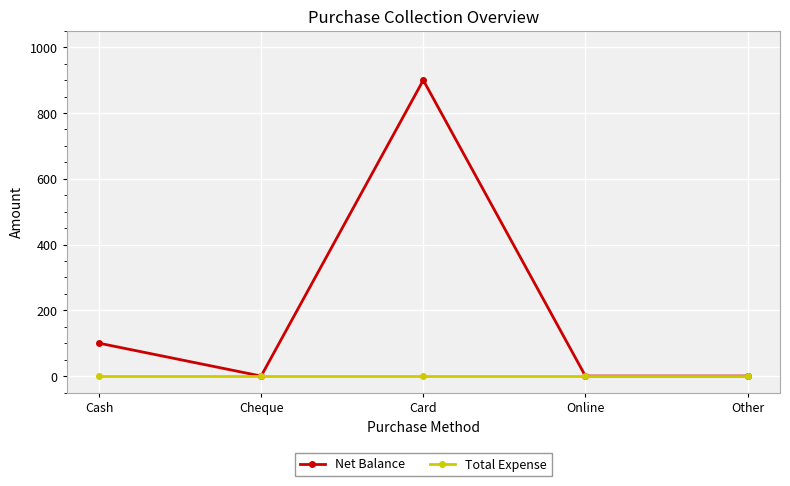

Reading left to right, list all the values displayed in this chart.

Net Balance: 100	0	900	0	0
Total Expense: 0	0	0	0	0